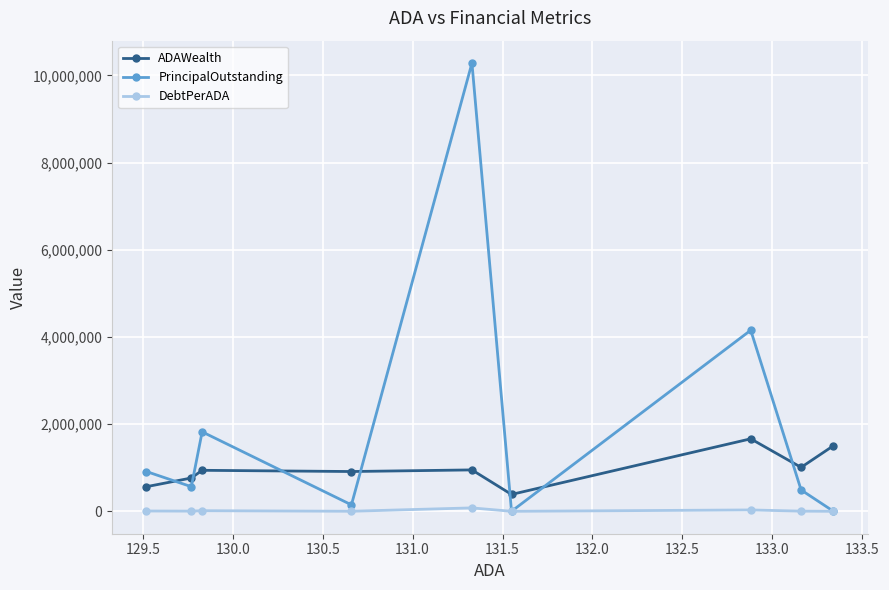

What is the highest value of the ADAWealth series?

1663538.4